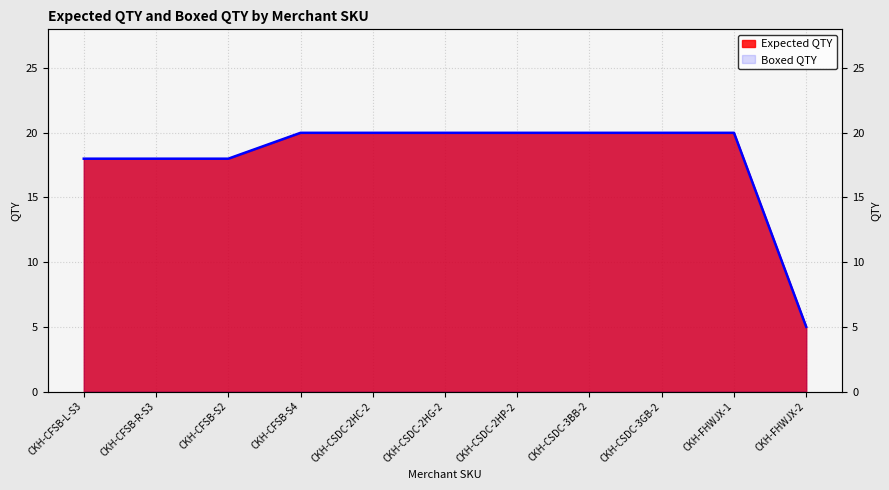

True or false: Boxed QTY and Expected QTY intersect in this chart.

False